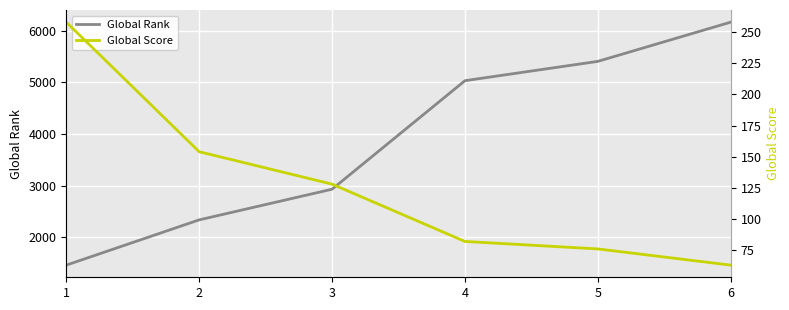

What is the difference between the highest and lowest values at 5?

5334